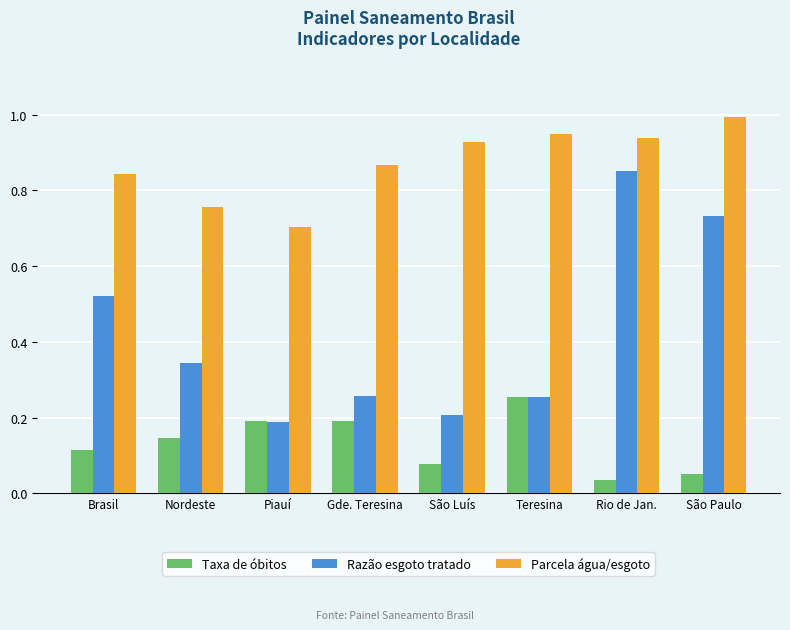

Rank the series at São Paulo from highest to lowest value.

Parcela água/esgoto, Razão esgoto tratado, Taxa de óbitos